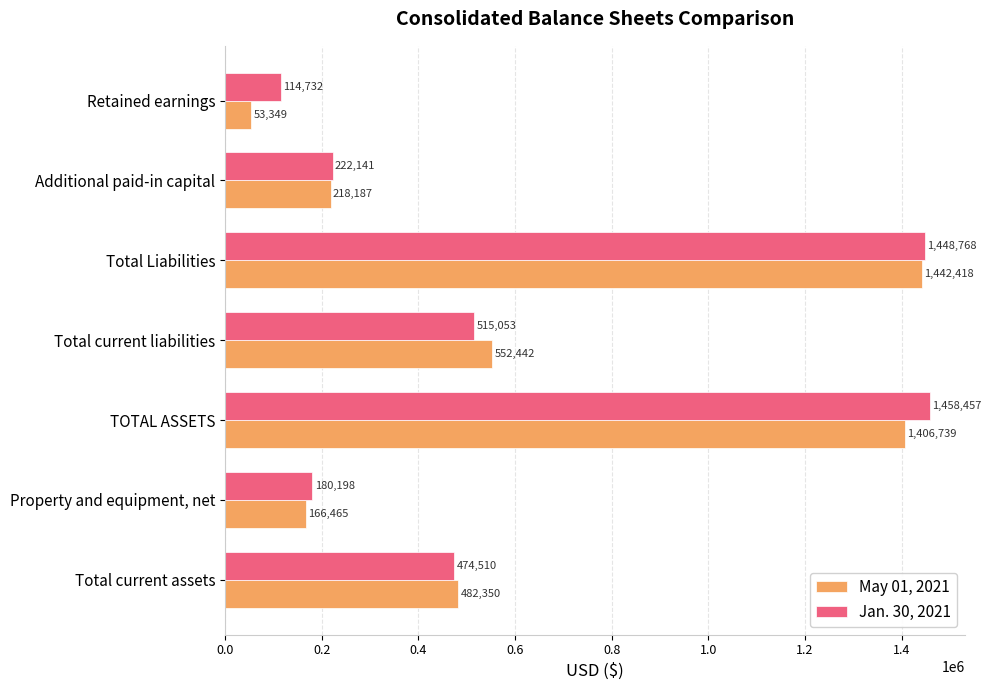

What is the highest value of the Jan. 30, 2021 series?

1458457